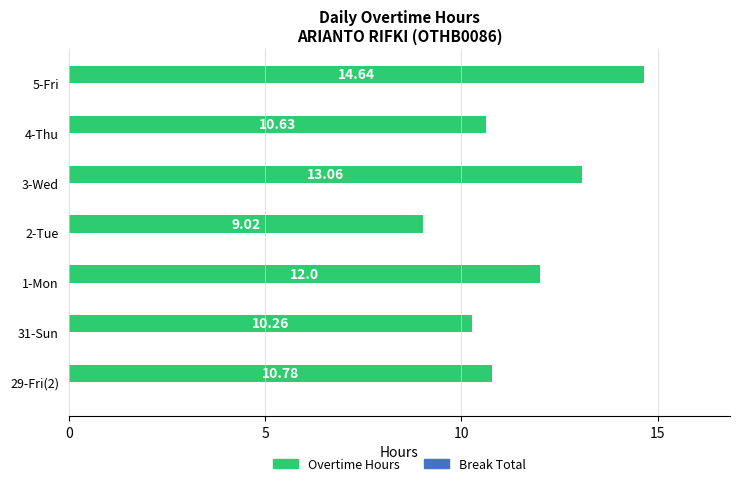

Between 3-Wed and 5-Fri, which is larger?

5-Fri